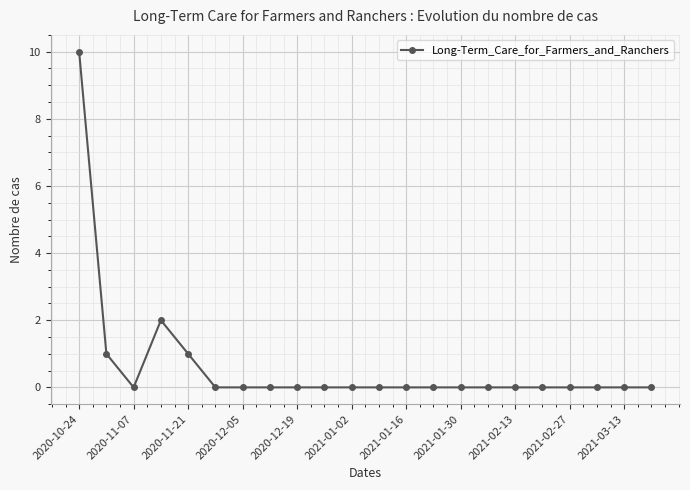

What is the greatest value displayed?

10